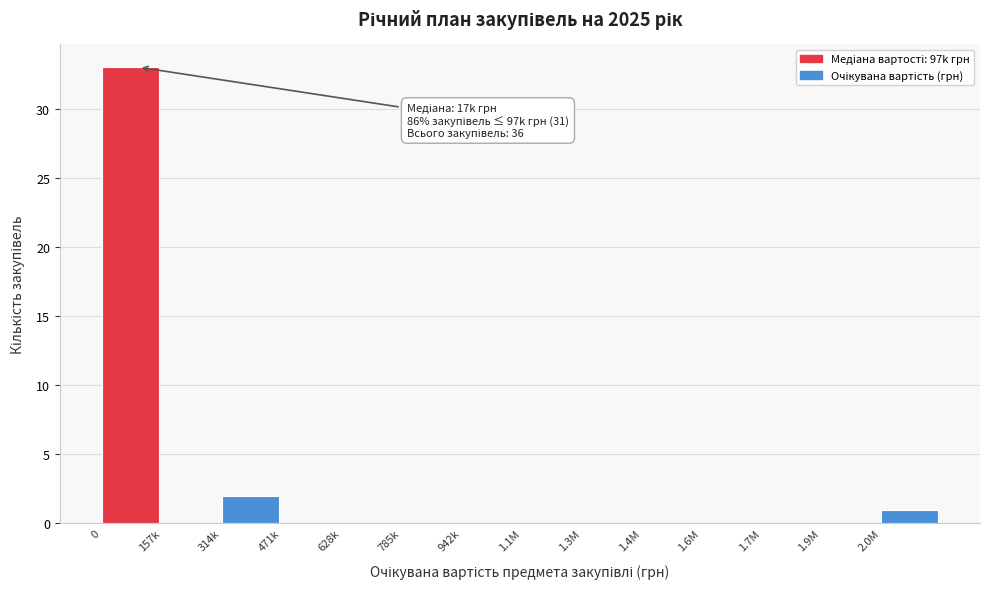

Reading left to right, list all the values displayed in this chart.

0=33	157k=0	314k=2	471k=0	628k=0	785k=0	942k=0	1.1M=0	1.3M=0	1.4M=0	1.6M=0	1.7M=0	1.9M=0	2.0M=1